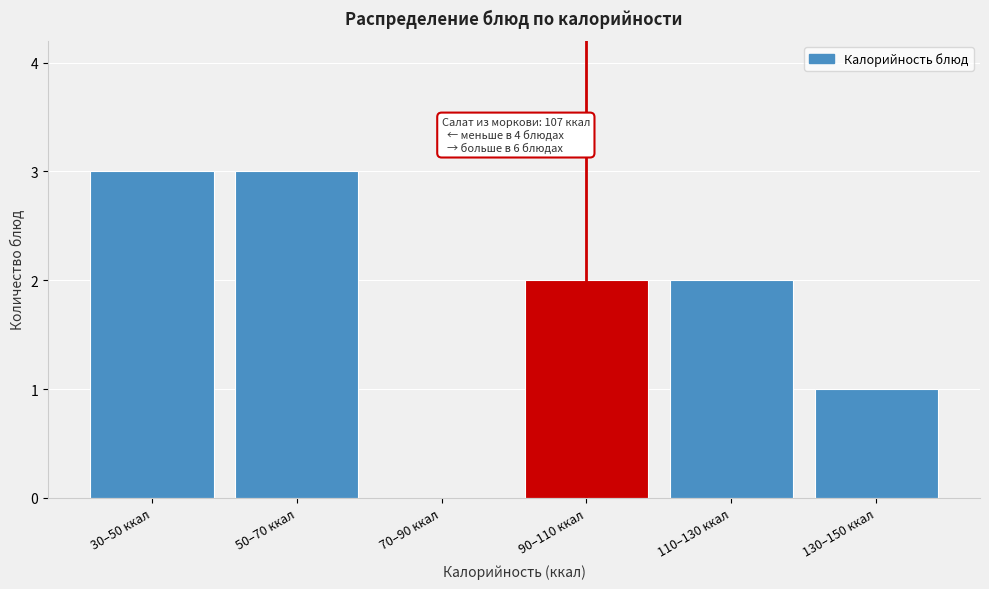

Reading left to right, transcribe all the data shown in this chart.

30–50 ккал=3	50–70 ккал=3	70–90 ккал=0	90–110 ккал=2	110–130 ккал=2	130–150 ккал=1